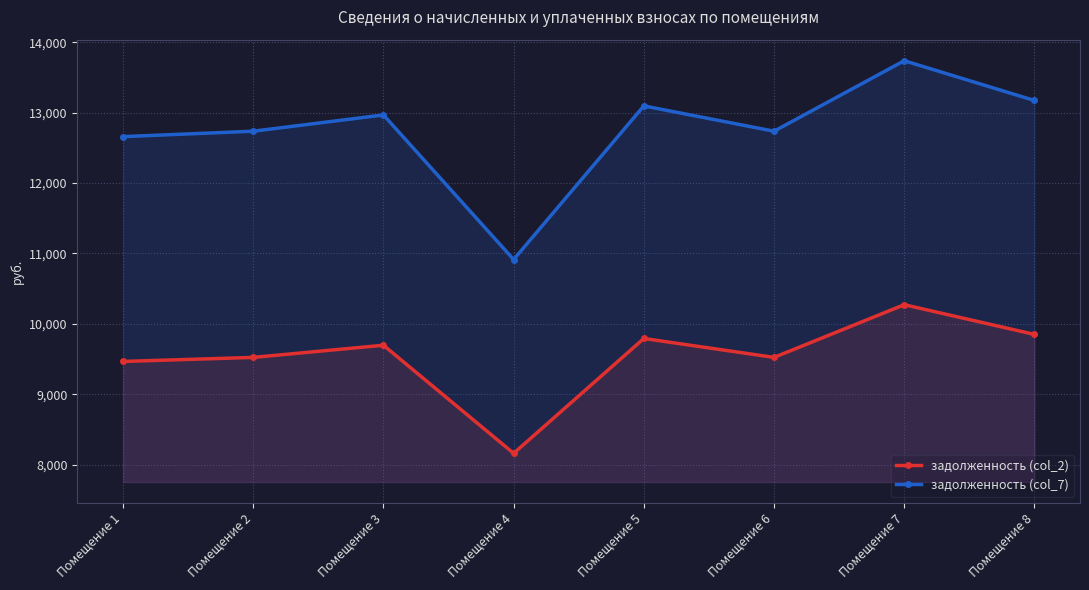

Which series changed the most between Помещение 1 and Помещение 2?

задолженность (col_7)